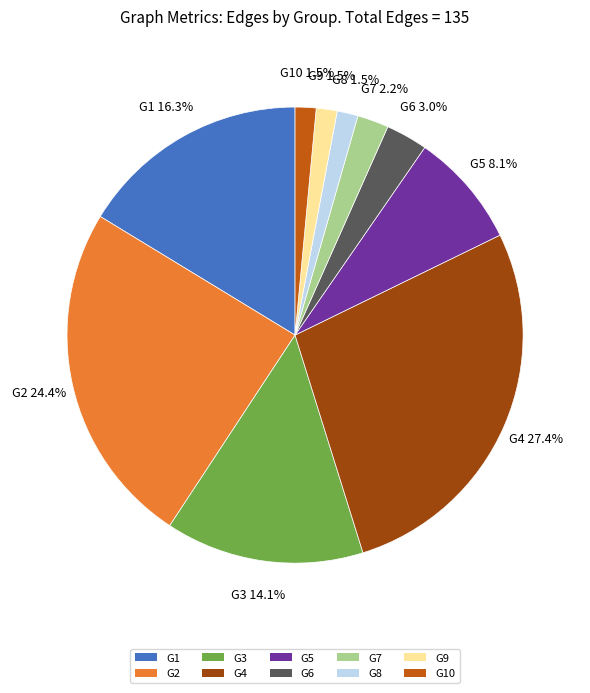

Which has a higher value, G1 or G5?

G1